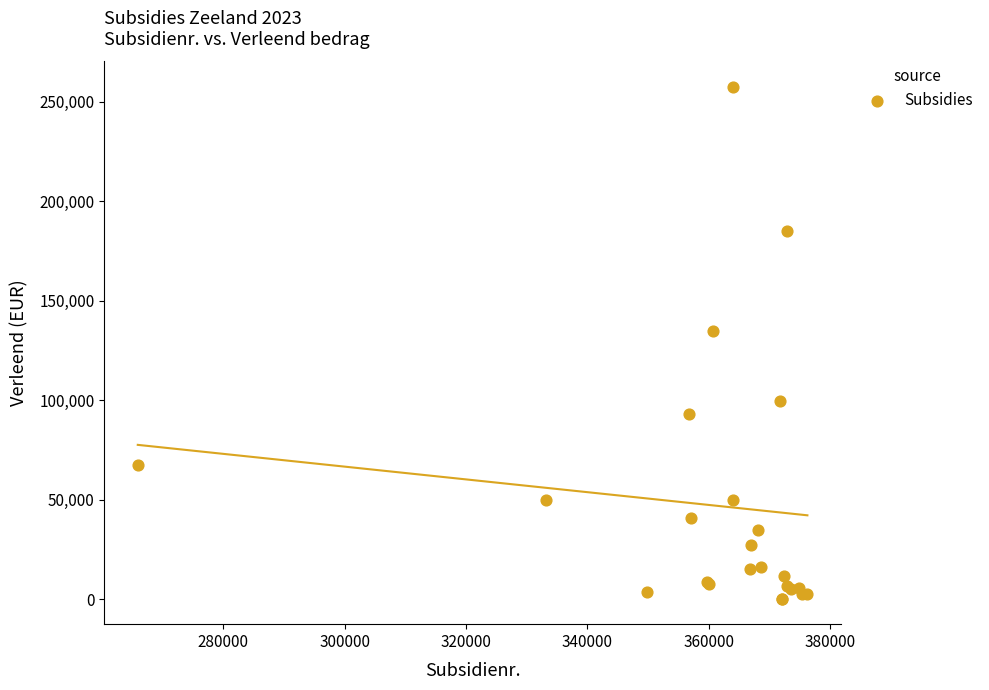

What Y value in the scatter plot is closest to 128888?

134851